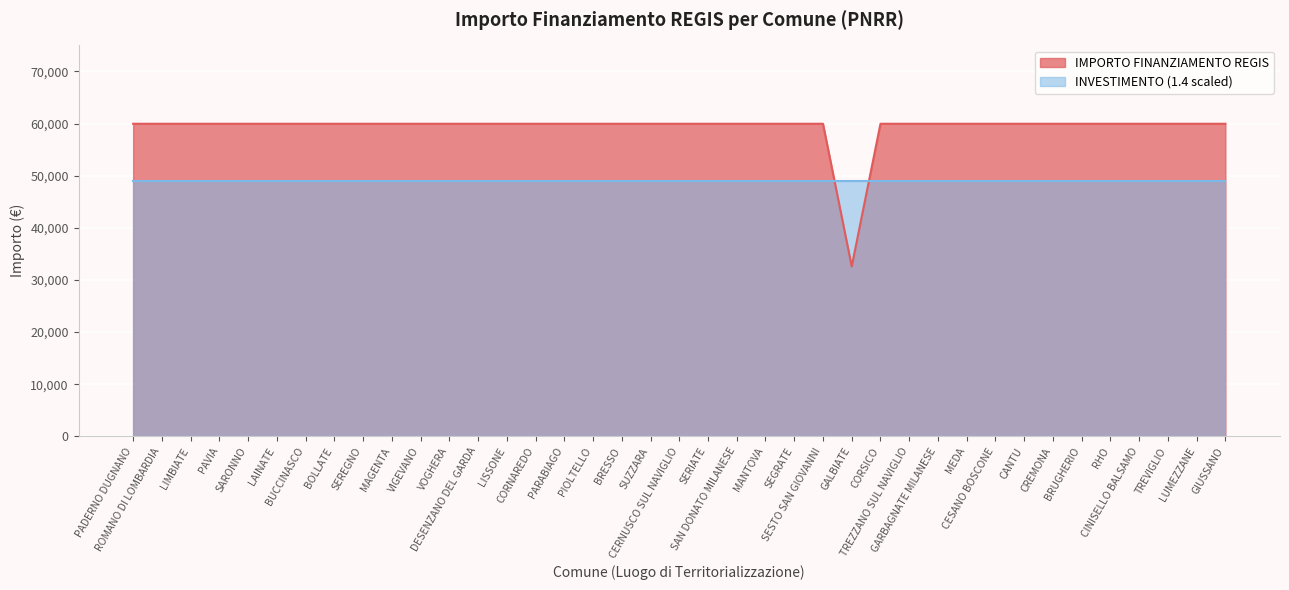

List the labels in order of value, largest first.

PADERNO DUGNANO, ROMANO DI LOMBARDIA, LIMBIATE, PAVIA, SARONNO, LAINATE, BUCCINASCO, BOLLATE, SEREGNO, MAGENTA, VIGEVANO, VOGHERA, DESENZANO DEL GARDA, LISSONE, CORNAREDO, PARABIAGO, PIOLTELLO, BRESSO, SUZZARA, CERNUSCO SUL NAVIGLIO, SERIATE, SAN DONATO MILANESE, MANTOVA, SEGRATE, SESTO SAN GIOVANNI, CORSICO, TREZZANO SUL NAVIGLIO, GARBAGNATE MILANESE, MEDA, CESANO BOSCONE, CANTU, CREMONA, BRUGHERIO, RHO, CINISELLO BALSAMO, TREVIGLIO, LUMEZZANE, GIUSSANO, GALBIATE